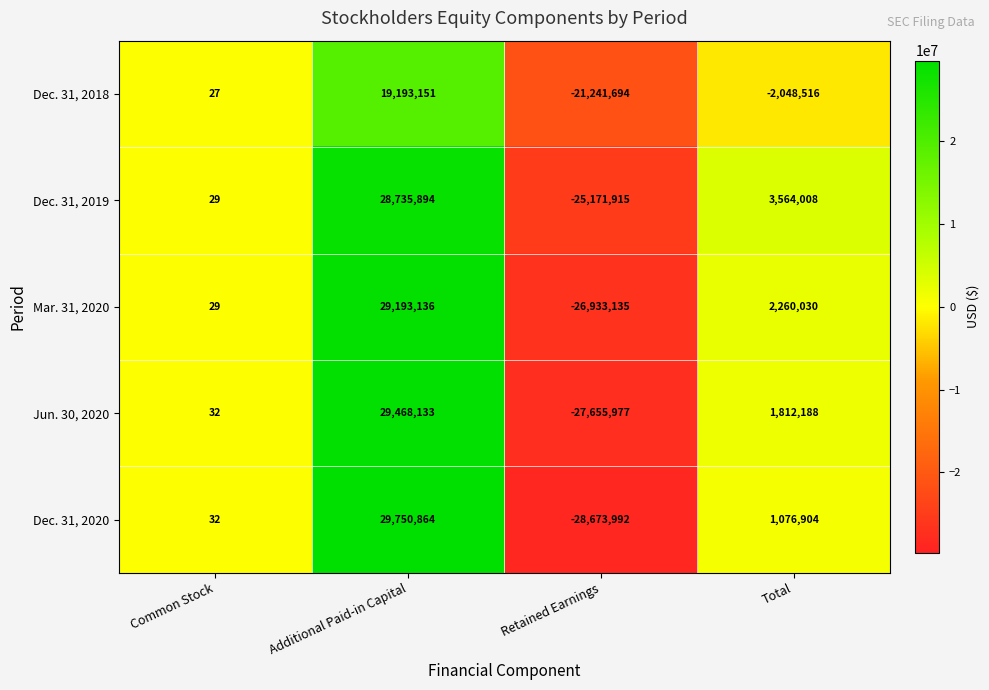

How many data points does each series have?

4